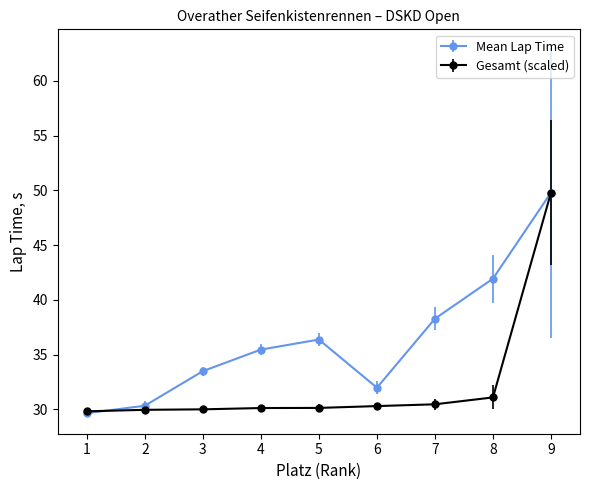

How many interior local peaks does the Mean Lap Time series have?

1